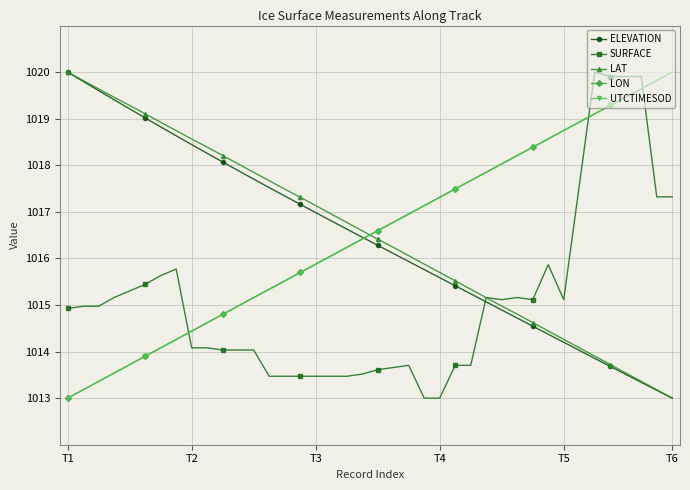

Reading left to right, what are all the values shown in this chart?

ELEVATION: 1020.0	1019.8	1019.6	1019.4	1019.2	1019.0	1018.8	1018.6	1018.4	1018.3	1018.1	1017.9	1017.7	1017.5	1017.3	1017.2	1017.0	1016.8	1016.6	1016.5	1016.3	1016.1	1015.9	1015.8	1015.6	1015.4	1015.2	1015.1	1014.9	1014.7	1014.5	1014.4	1014.2	1014.0	1013.9	1013.7	1013.5	1013.3	1013.2	1013.0
SURFACE: 1014.9	1015.0	1015.0	1015.2	1015.3	1015.4	1015.6	1015.8	1014.1	1014.1	1014.0	1014.0	1014.0	1013.5	1013.5	1013.5	1013.5	1013.5	1013.5	1013.5	1013.6	1013.7	1013.7	1013.0	1013.0	1013.7	1013.7	1015.2	1015.1	1015.2	1015.1	1015.9	1015.1	1017.6	1020.0	1019.9	1019.9	1019.9	1017.3	1017.3
LAT: 1020.0	1019.8	1019.6	1019.5	1019.3	1019.1	1018.9	1018.7	1018.6	1018.4	1018.2	1018.0	1017.8	1017.7	1017.5	1017.3	1017.1	1017.0	1016.8	1016.6	1016.4	1016.2	1016.1	1015.9	1015.7	1015.5	1015.3	1015.2	1015.0	1014.8	1014.6	1014.4	1014.3	1014.1	1013.9	1013.7	1013.5	1013.4	1013.2	1013.0
LON: 1013.0	1013.2	1013.4	1013.5	1013.7	1013.9	1014.1	1014.3	1014.4	1014.6	1014.8	1015.0	1015.2	1015.3	1015.5	1015.7	1015.9	1016.1	1016.2	1016.4	1016.6	1016.8	1017.0	1017.1	1017.3	1017.5	1017.7	1017.9	1018.0	1018.2	1018.4	1018.6	1018.7	1018.9	1019.1	1019.3	1019.5	1019.6	1019.8	1020.0
UTCTIMESOD: 1013.0	1013.2	1013.4	1013.5	1013.7	1013.9	1014.1	1014.3	1014.4	1014.6	1014.8	1015.0	1015.2	1015.3	1015.5	1015.7	1015.9	1016.1	1016.2	1016.4	1016.6	1016.8	1016.9	1017.1	1017.3	1017.5	1017.7	1017.8	1018.0	1018.2	1018.4	1018.6	1018.7	1018.9	1019.1	1019.3	1019.5	1019.6	1019.8	1020.0